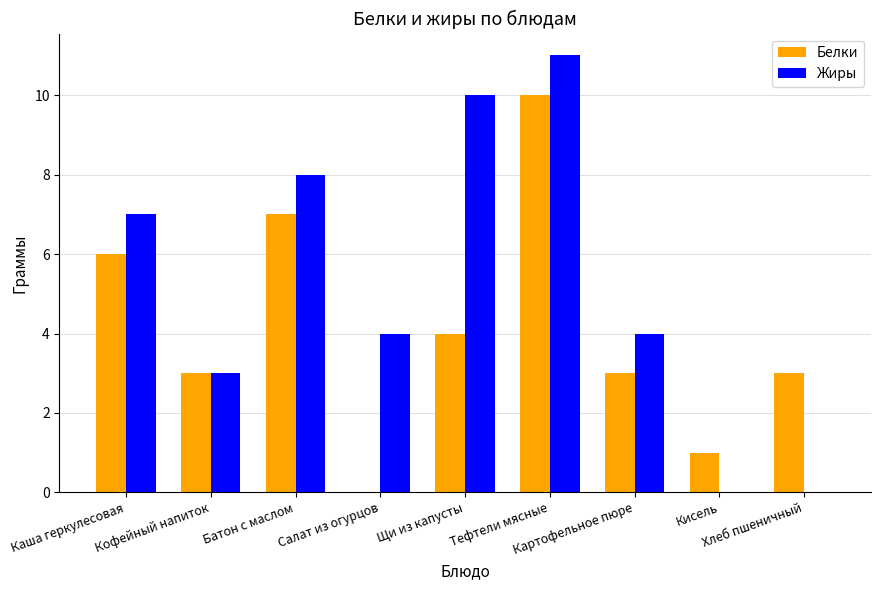

Which series has the largest total across all categories?

Жиры